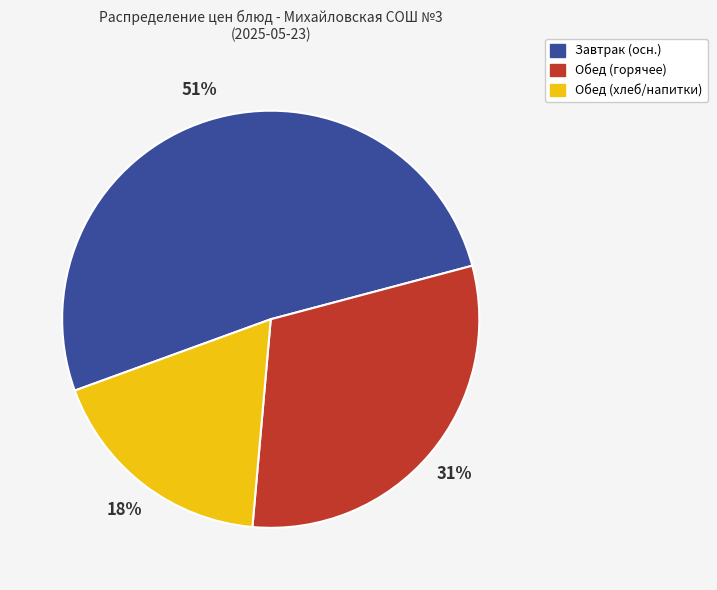

To the nearest percent, what is the difference between the largest and smallest slice percentages?

33%